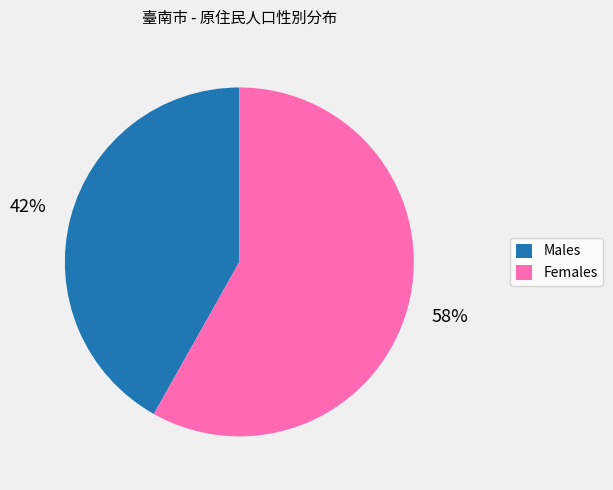

To the nearest percent, what is the difference between the largest and smallest slice percentages?

16%